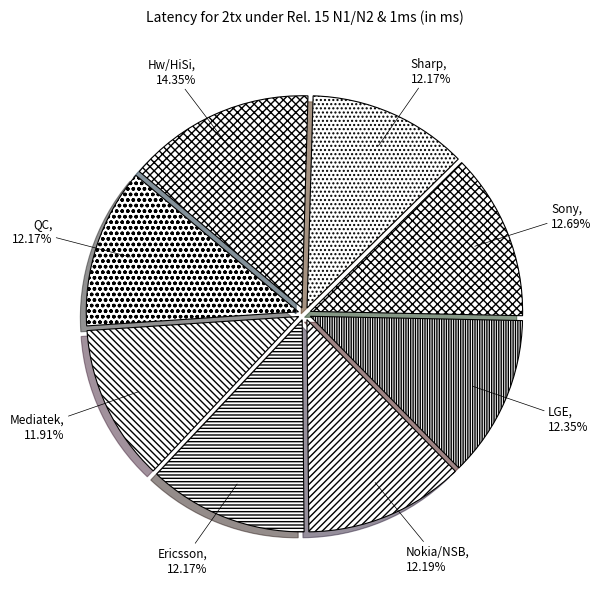

To the nearest percent, what percentage of the pie is Mediatek?

12%